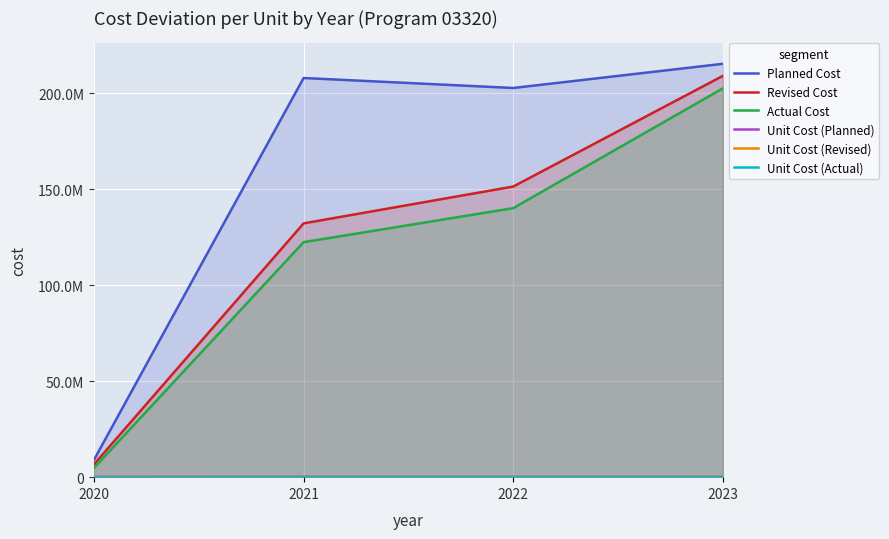

What is the difference between the maximum and minimum values in the Planned Cost series?

206400000